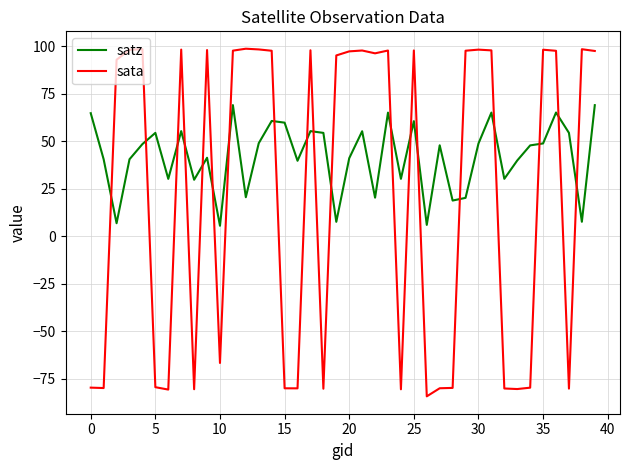

True or false: satz has more than 0 points higher than both neighbors.

True